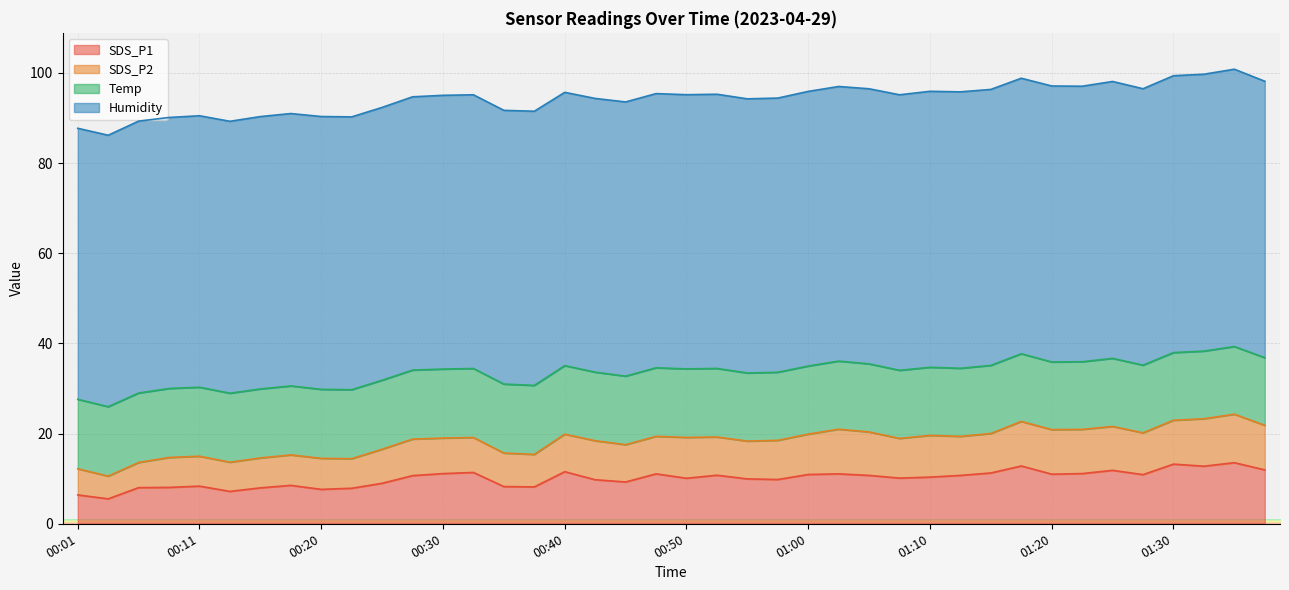

Between 00:03 and 01:12, which is larger?

01:12